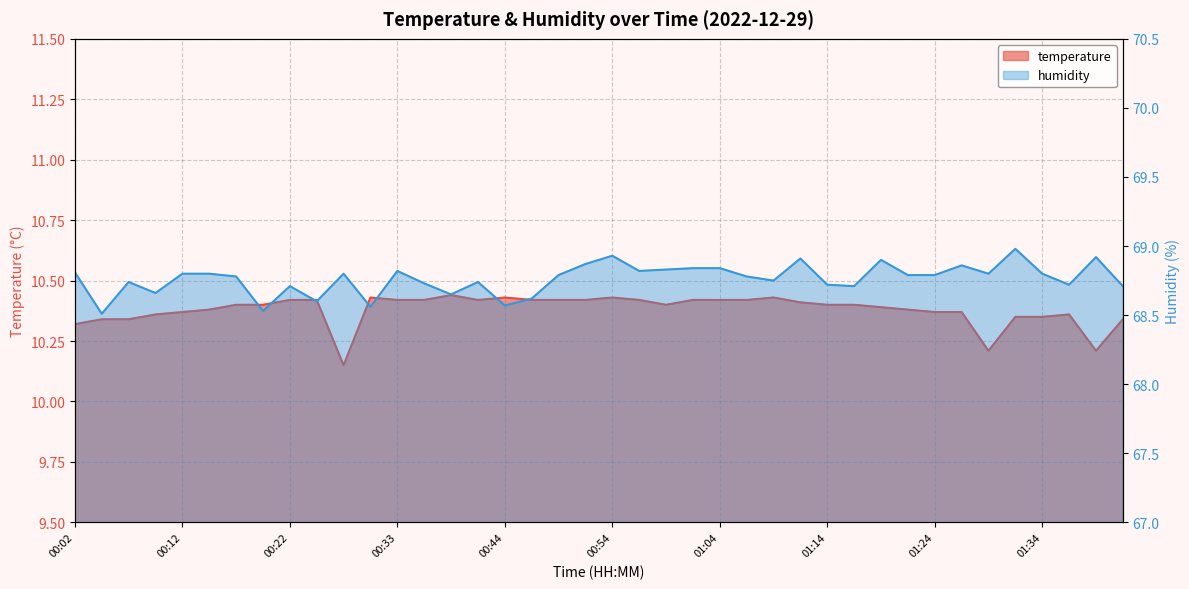

What is the difference between the highest and lowest values at 01:06?

58.4